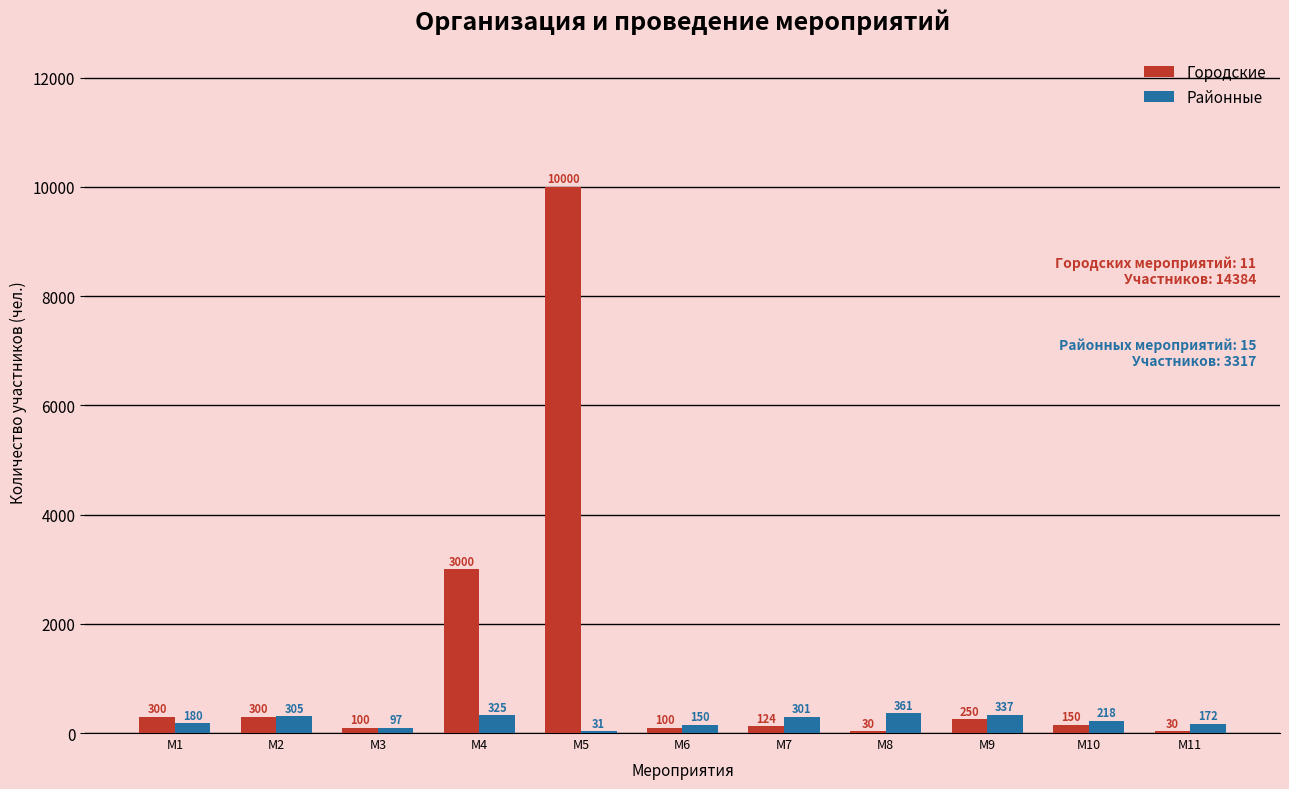

Which series has the largest total across all categories?

Городские